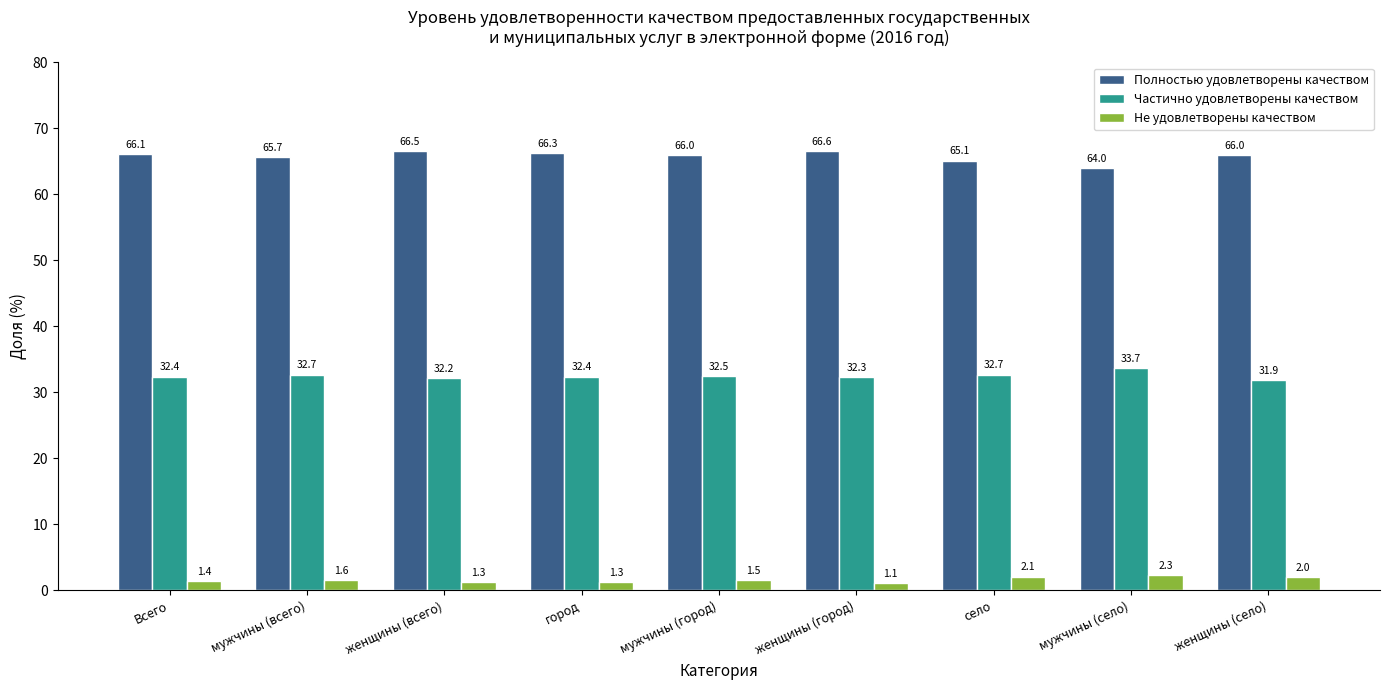

At which category does the chart reach its peak across all series?

женщины (город)